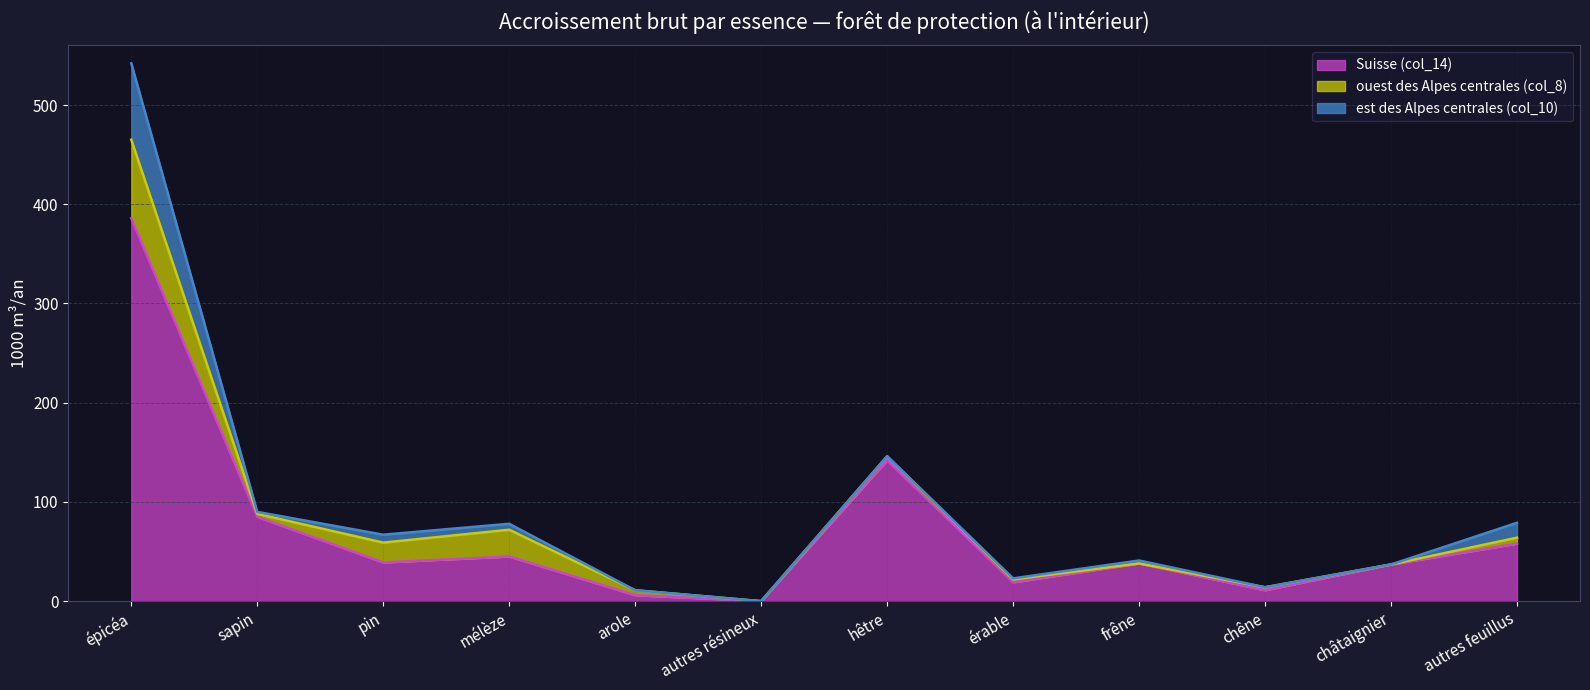

Which series has the largest total across all categories?

Suisse (col_14)